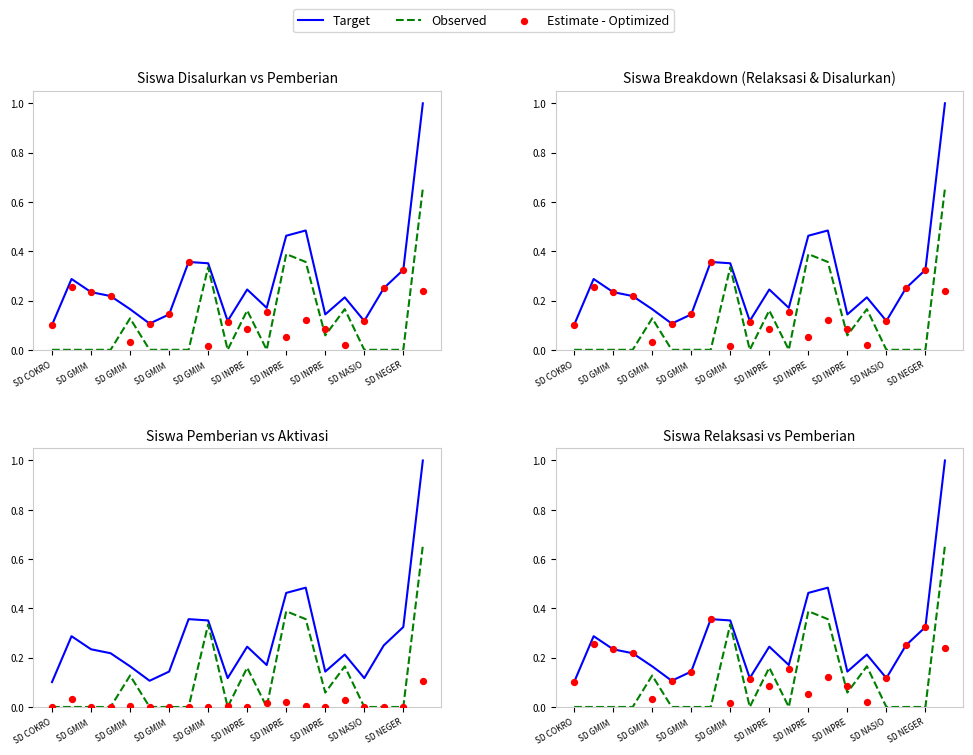

What are all the series names shown in the legend?

Target, Observed, Estimate - Optimized